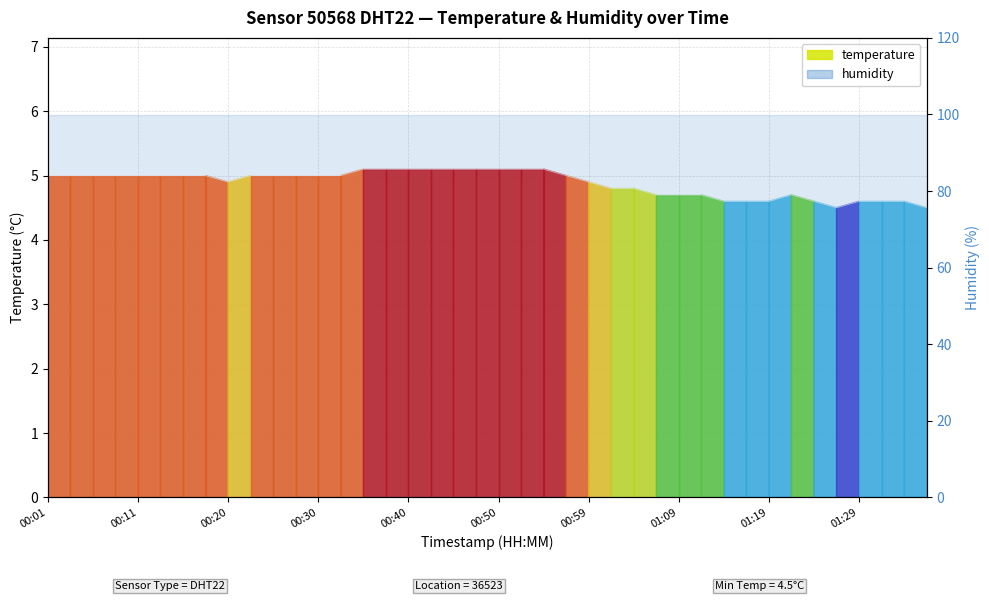

Reading right to left, transcribe all the data shown in this chart.

4.5	4.6	4.6	4.6	4.5	4.6	4.7	4.6	4.6	4.6	4.7	4.7	4.7	4.8	4.8	4.9	5.0	5.1	5.1	5.1	5.1	5.1	5.1	5.1	5.1	5.1	5.0	5.0	5.0	5.0	5.0	4.9	5.0	5.0	5.0	5.0	5.0	5.0	5.0	5.0